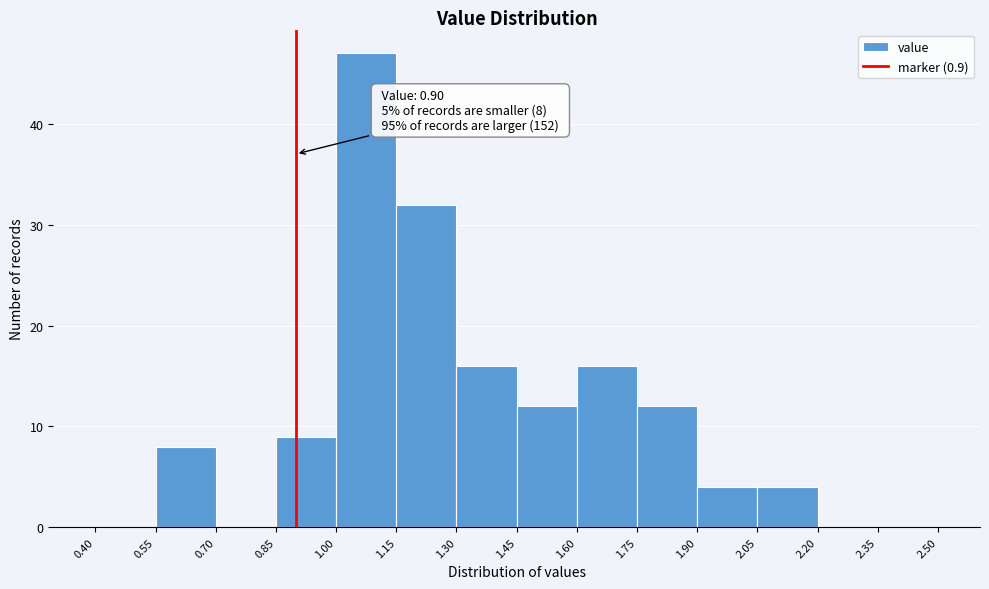

Which range on the x-axis has the tallest bar?

1.00 to 1.15